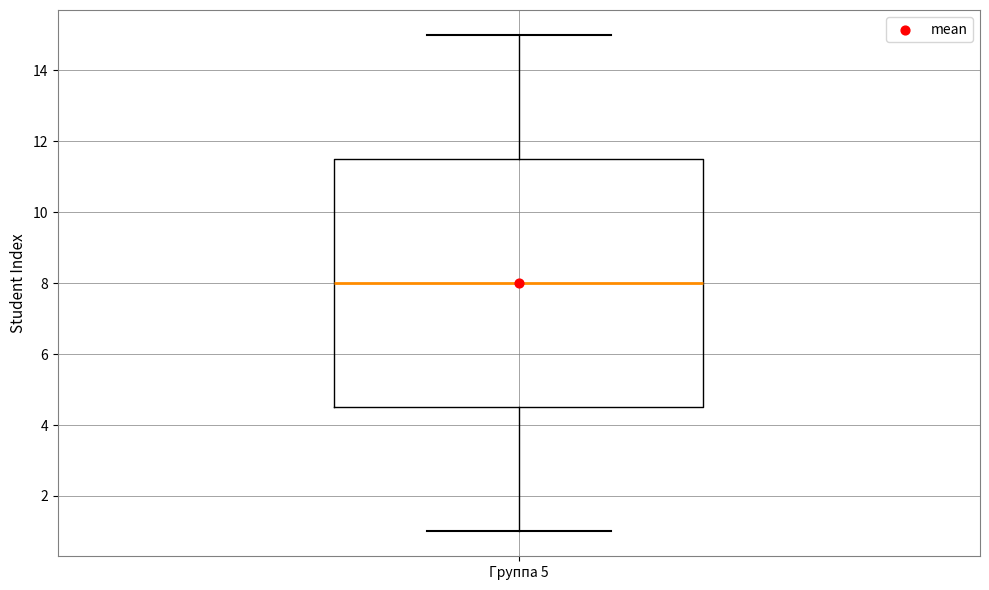

Read this box plot against the y-axis: the position of the median line, the range covered by the box, and the ends of both whiskers. The values are not printed on the chart, so give them approximately, as read against the axis.

median 8.0, box 4.6 to 11.6, whiskers 1.0 to 15.0